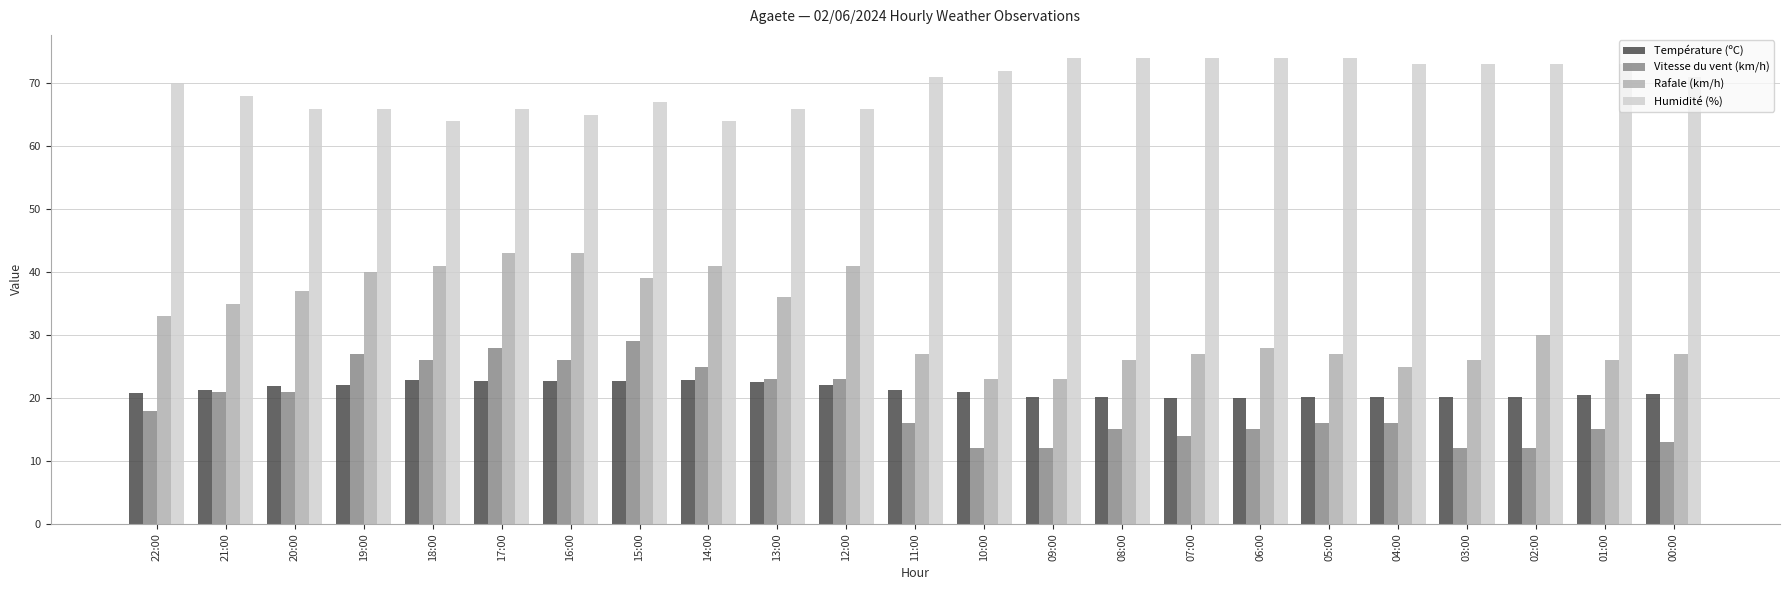

What are all the series names shown in the legend?

Température (ºC), Vitesse du vent (km/h), Rafale (km/h), Humidité (%)